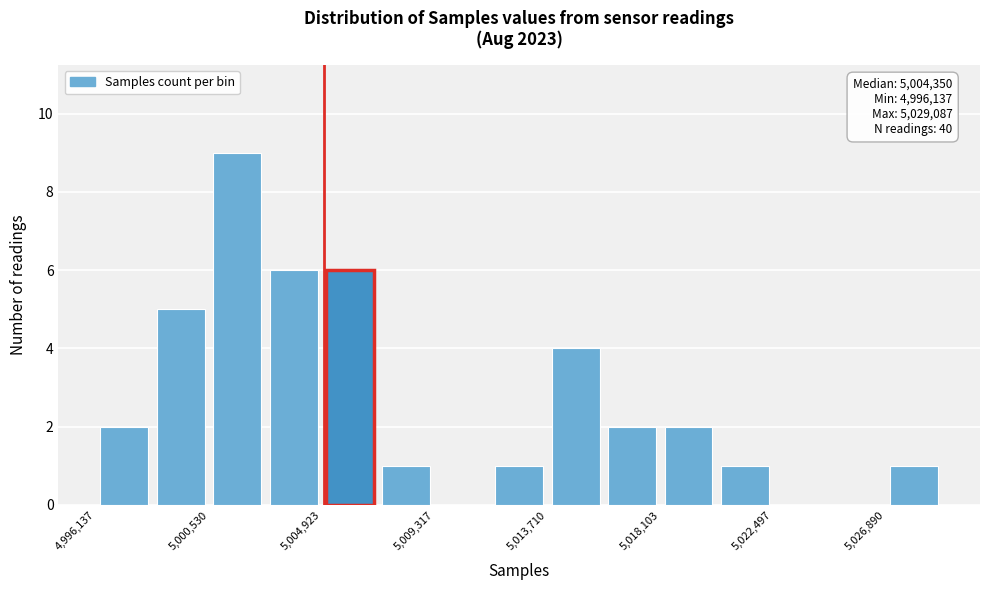

Over which range of the x-axis is the bar tallest?

5000500 to 5002500